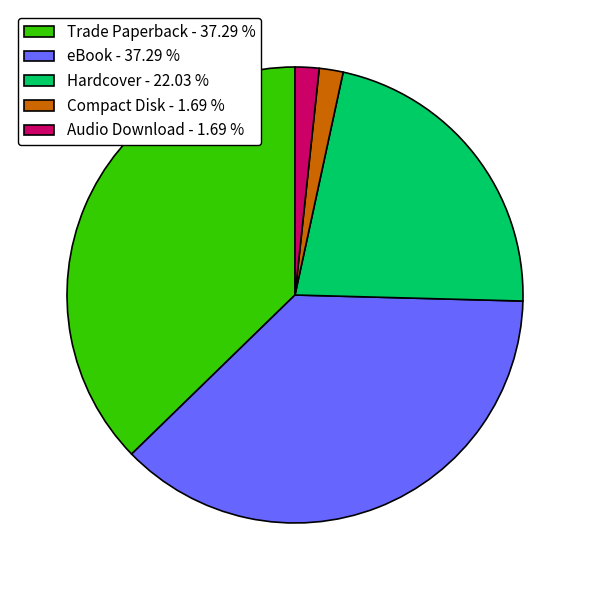

Do Hardcover and eBook together represent more than half of the pie?

Yes